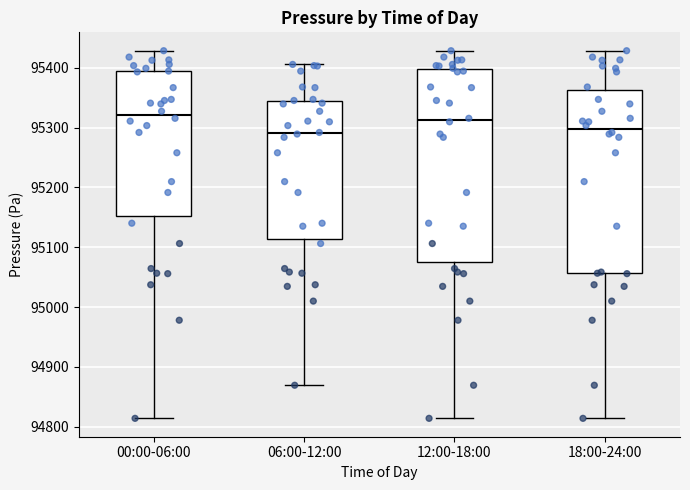

Where does the upper whisker of the box for 18:00-24:00 end on the y-axis? The values are not printed on the chart, so give them approximately, as read against the axis.

95430